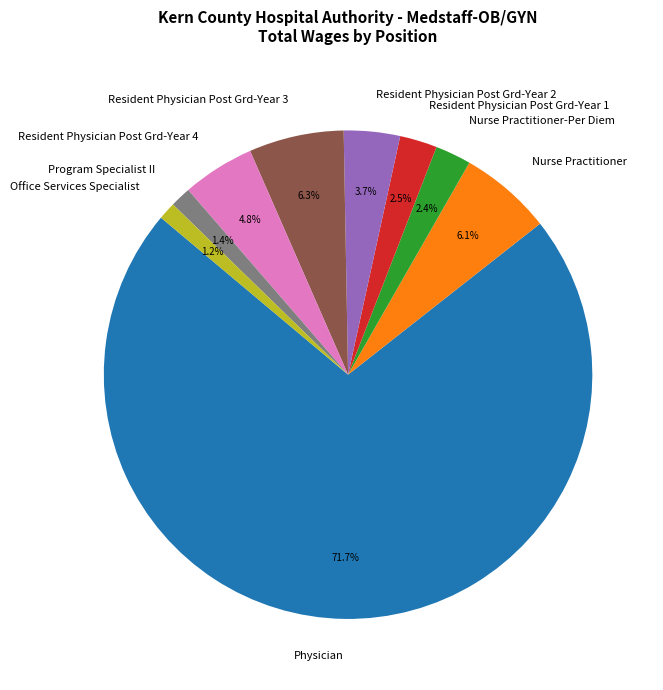

What portion of the pie excludes Resident Physician Post Grd-Year 2?

96.3%